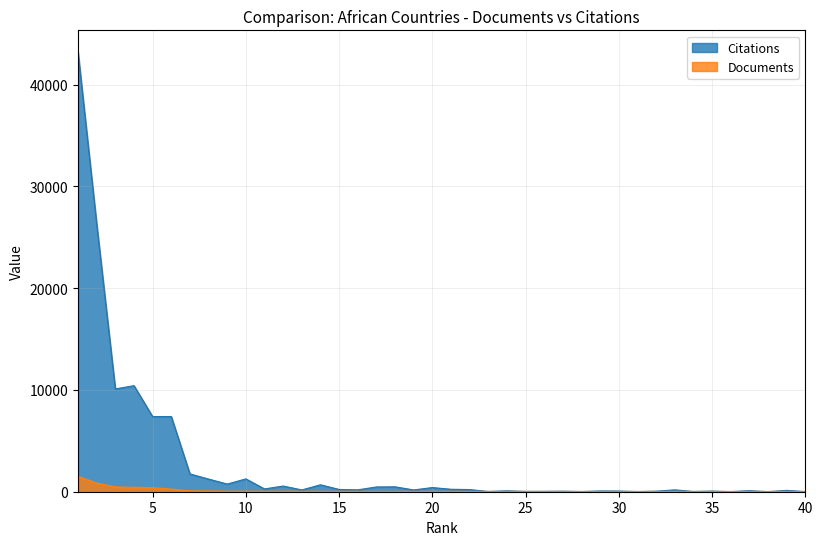

Reading right to left, transcribe all the data shown in this chart.

Documents: 1	1	1	1	1	2	2	2	2	2	2	2	2	2	3	3	4	5	6	11	11	12	12	13	14	16	16	23	26	28	32	34	59	64	241	376	412	452	833	1494
Citations: 8	134	5	105	8	65	22	183	54	13	67	74	14	53	37	31	89	23	212	242	409	176	481	468	184	224	682	177	558	275	1261	753	1244	1751	7389	7381	10423	10102	26323	43181